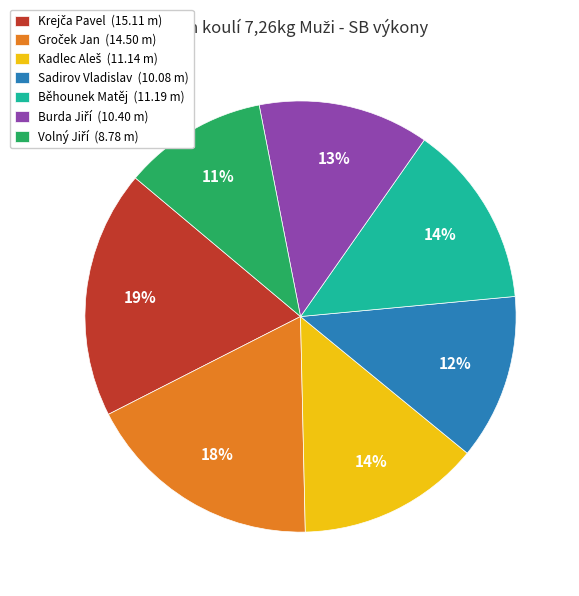

To the nearest percent, what is the average slice percentage?

14%